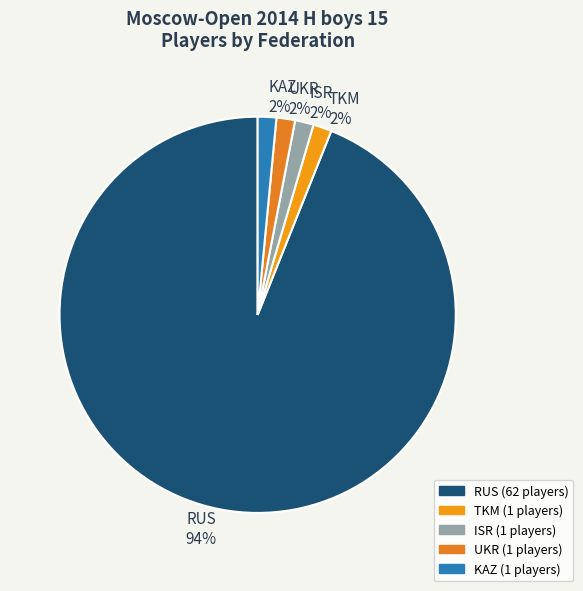

To the nearest percent, what percentage of the pie is TKM?

2%